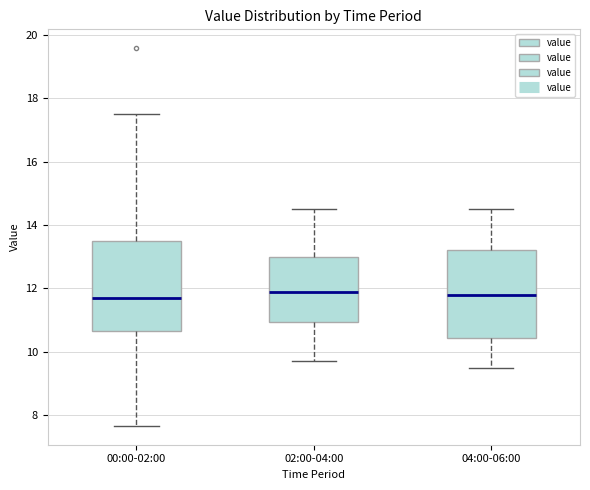

Where does the lower whisker of the box for 04:00-06:00 end on the y-axis? The values are not printed on the chart, so give them approximately, as read against the axis.

9.6